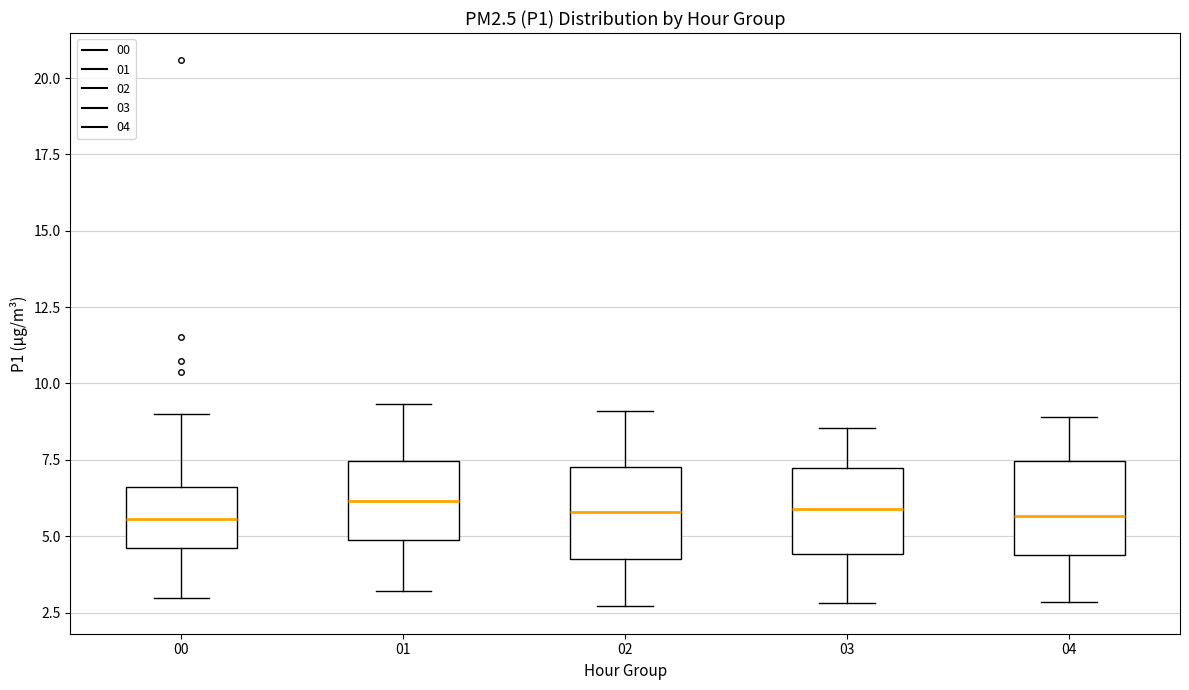

Reading left to right, read every box against the y-axis: the position of its median line, the range the box covers, and the ends of its whiskers. The values are not printed on the chart, so give them approximately, as read against the axis.

00: median 5.5, box 4.5 to 6.5, whiskers 3.0 to 9.0
01: median 6.0, box 5.0 to 7.5, whiskers 3.0 to 9.5
02: median 6.0, box 4.0 to 7.5, whiskers 2.5 to 9.0
03: median 6.0, box 4.5 to 7.0, whiskers 3.0 to 8.5
04: median 5.5, box 4.5 to 7.5, whiskers 3.0 to 9.0